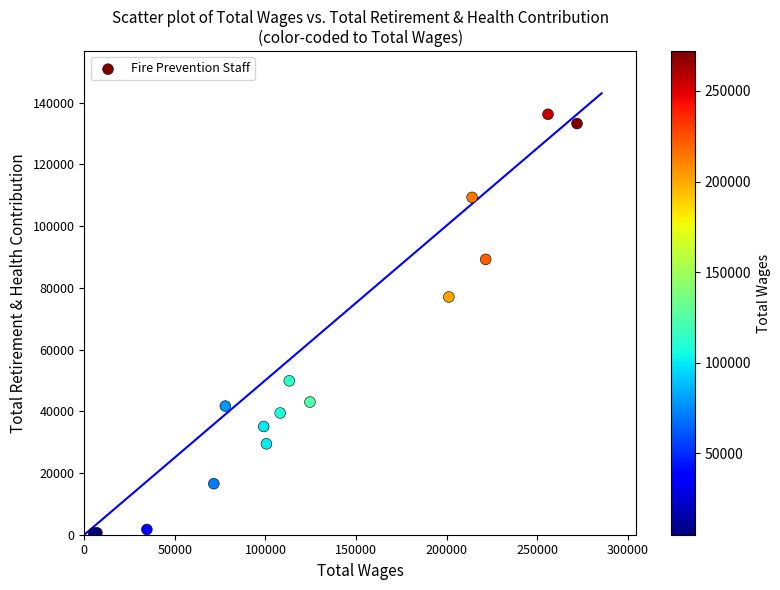

What Y value in the scatter plot is closest to 68384?

77045